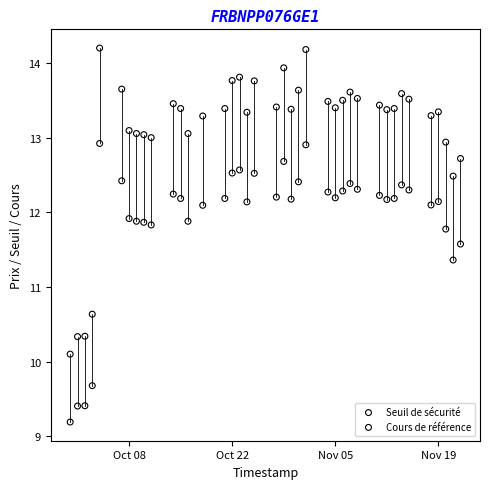

Which series contains the highest Y value?

Cours de référence